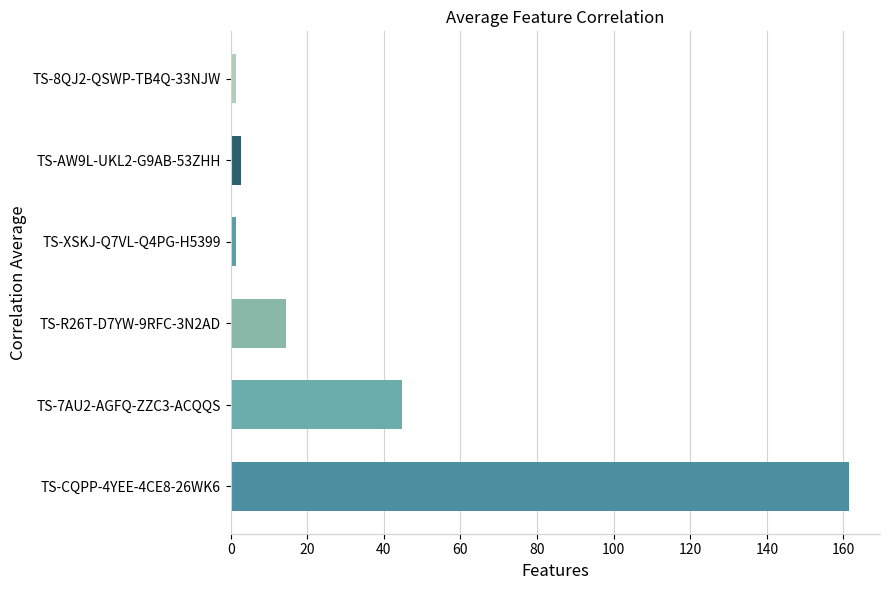

Count the number of categories in the chart.

6